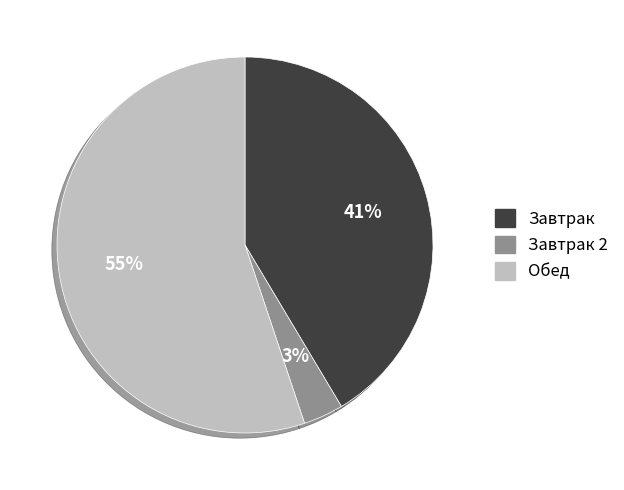

Is there a majority slice in this chart?

Yes